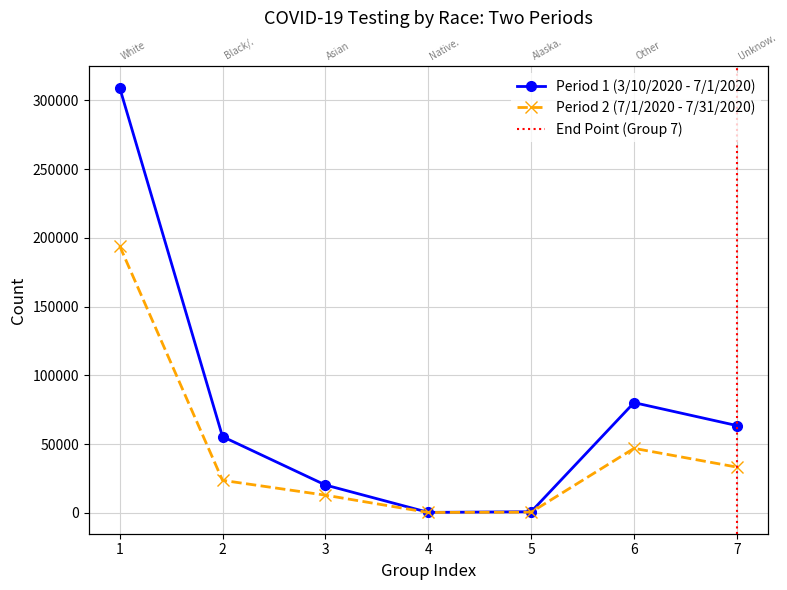

At which category is the sum across all series the highest?

1